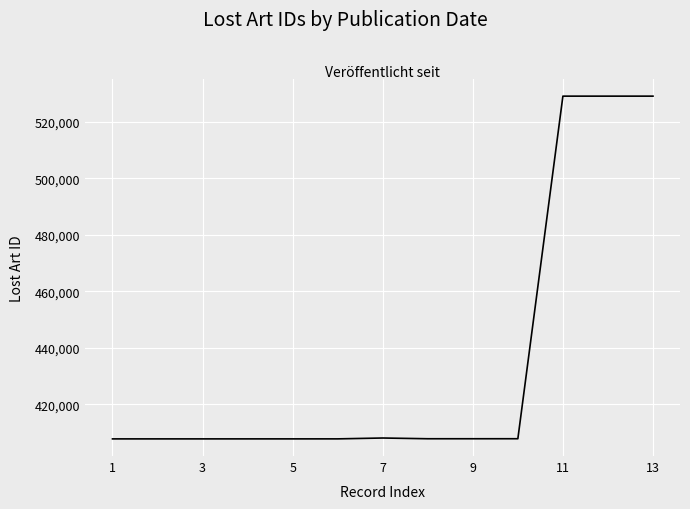

What is the difference between the maximum and minimum values?

121187